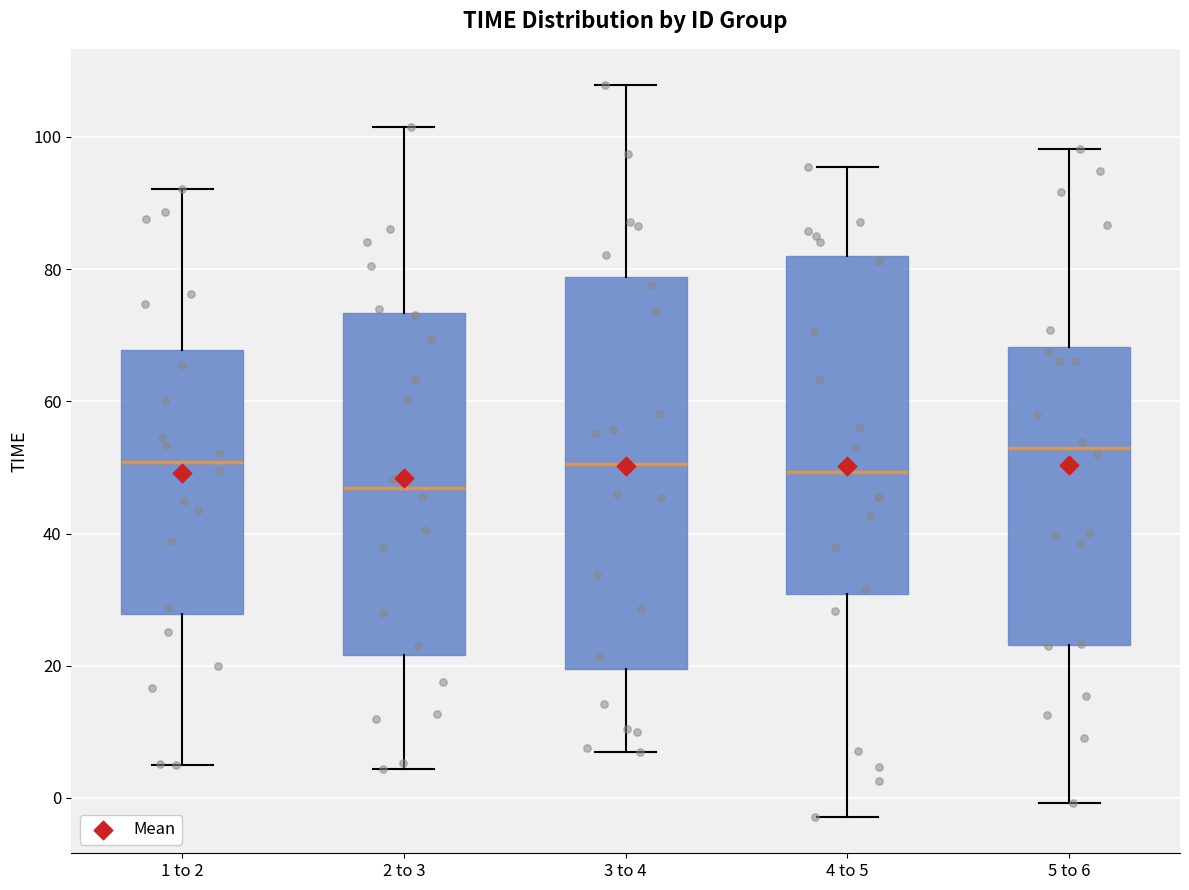

Reading left to right, transcribe this box plot: for each box, give where its median line is, the range the box spans, and where its two whiskers end, as read against the y-axis. The values are not printed on the chart, so give them approximately, as read against the axis.

1 to 2: median 50, box 28 to 68, whiskers 4 to 92
2 to 3: median 46, box 22 to 74, whiskers 4 to 102
3 to 4: median 50, box 20 to 78, whiskers 6 to 108
4 to 5: median 50, box 30 to 82, whiskers -2 to 96
5 to 6: median 52, box 24 to 68, whiskers 0 to 98